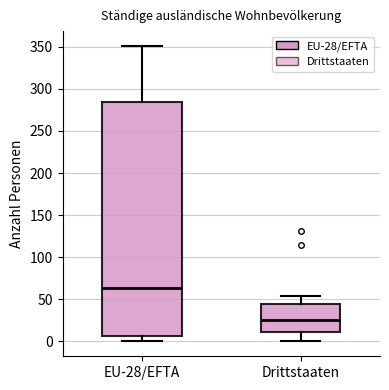

Where is the upper edge of the box for Drittstaaten on the y-axis? The values are not printed on the chart, so give them approximately, as read against the axis.

45